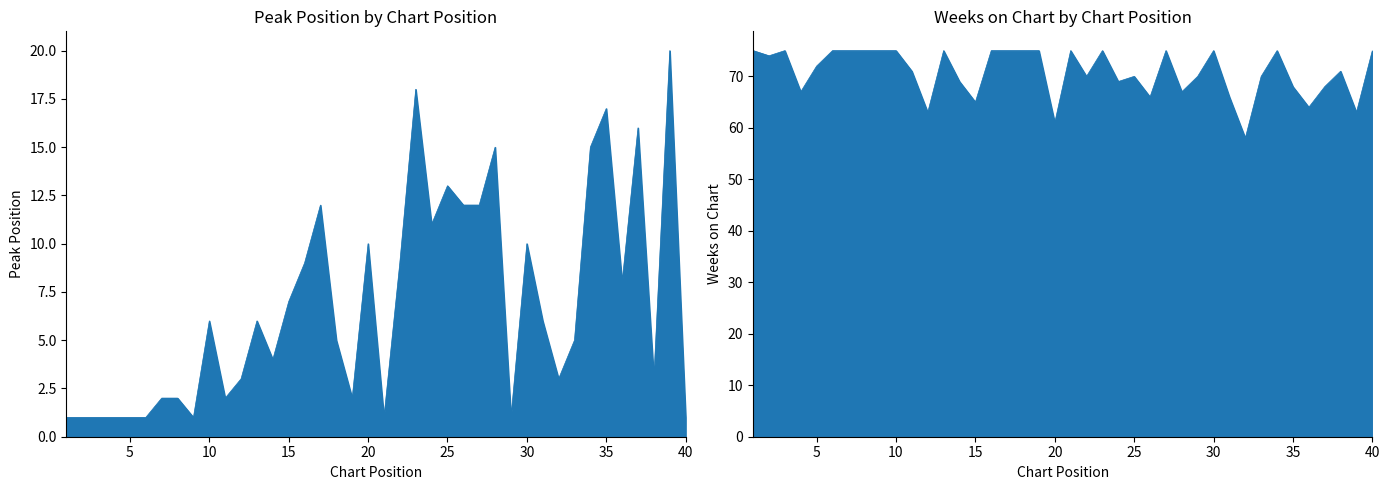

Is the value of Peak Position at 12 greater than the value of Weeks on Chart at 22?

No